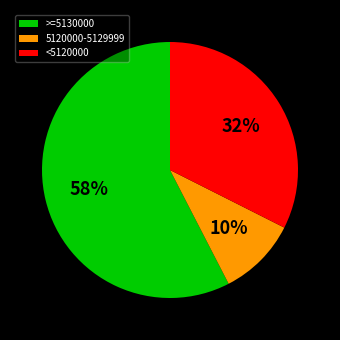

What is the majority slice?

>=5130000